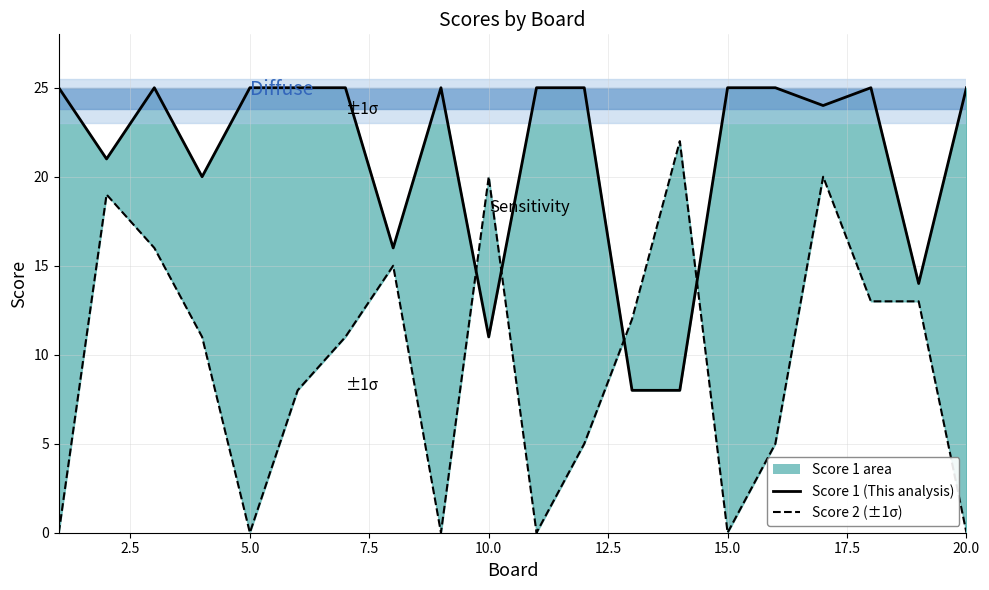

What is the maximum value for Score 1?

25